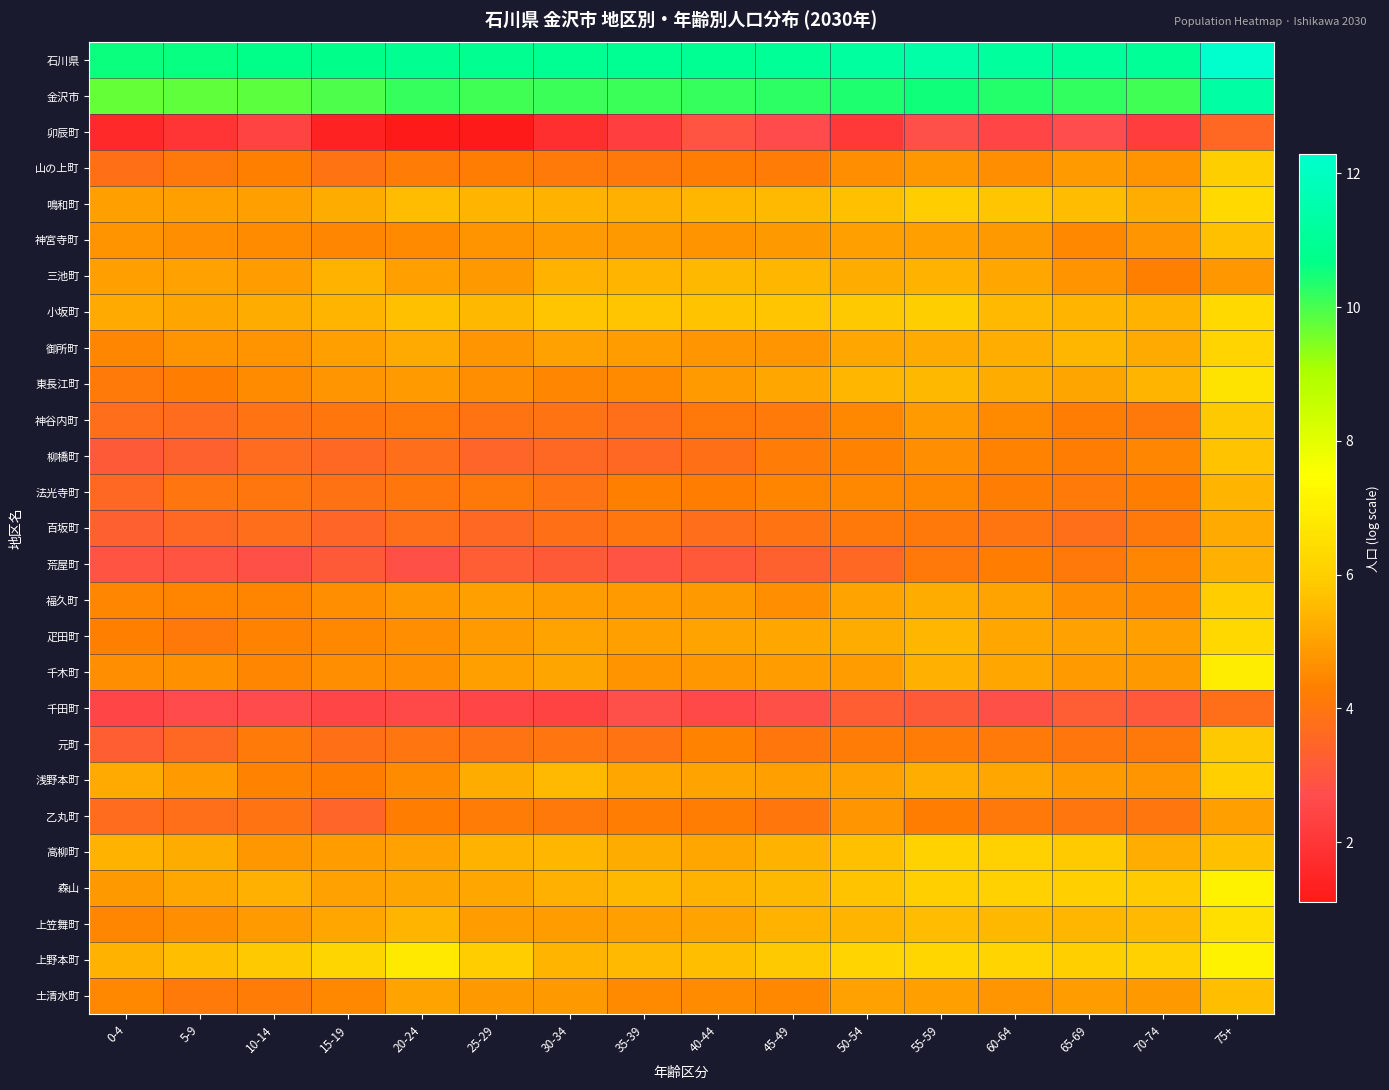

List the series in order of their peak value, lowest first.

卯辰町, 千田町, 乙丸町, 百坂町, 荒屋町, 法光寺町, 三池町, 土清水町, 神宮寺町, 柳橋町, 元町, 神谷内町, 福久町, 山の上町, 浅野本町, 高柳町, 御所町, 疋田町, 鳴和町, 小坂町, 上笠舞町, 東長江町, 千木町, 上野本町, 森山, 金沢市, 石川県